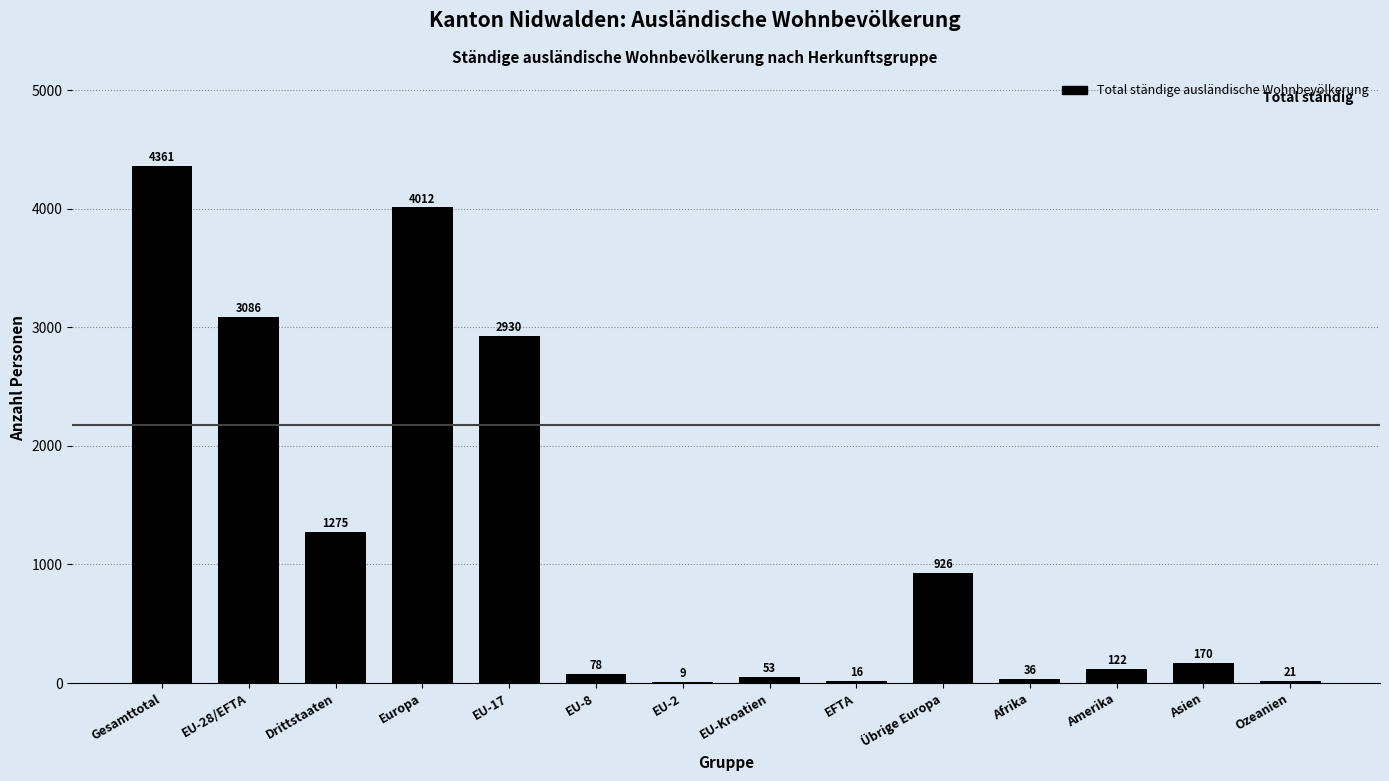

The chart shows a value of 6321 at Gesamttotal. True or false?

False